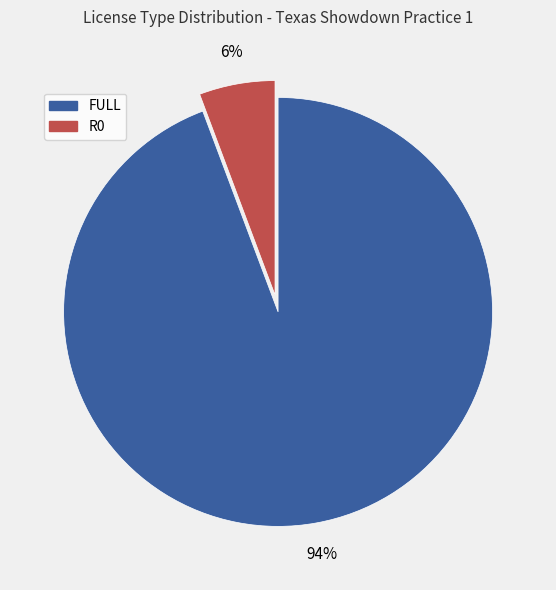

To the nearest percent, what is the average slice percentage?

50%